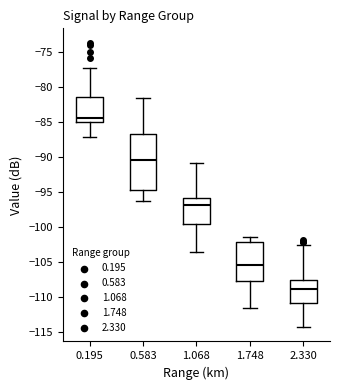

Reading left to right, read every box against the y-axis: the position of its median line, the range the box covers, and the ends of its whiskers. The values are not printed on the chart, so give them approximately, as read against the axis.

0.195: median -84.5, box -85.0 to -81.5, whiskers -87.0 to -77.5
0.583: median -90.5, box -94.5 to -86.5, whiskers -96.5 to -81.5
1.068: median -97.0, box -99.5 to -96.0, whiskers -103.5 to -91.0
1.748: median -105.5, box -107.5 to -102.0, whiskers -111.5 to -101.5
2.330: median -109.0, box -111.0 to -107.5, whiskers -114.5 to -102.5